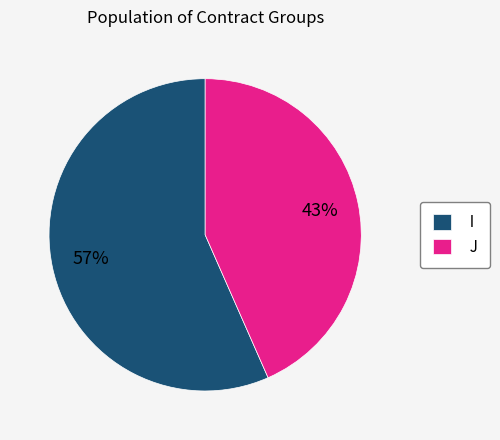

Combined, do J and I account for over 50%?

Yes